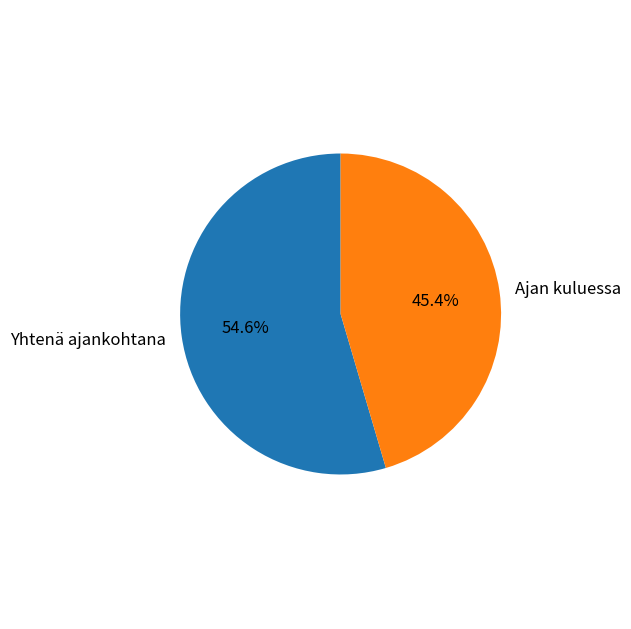

Which has a higher value, Yhtenä ajankohtana or Ajan kuluessa?

Yhtenä ajankohtana